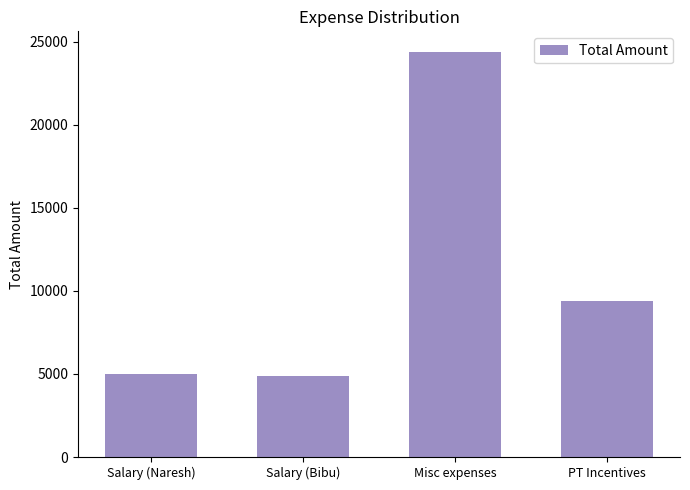

The value at Salary (Naresh) is 5000. True or false?

True